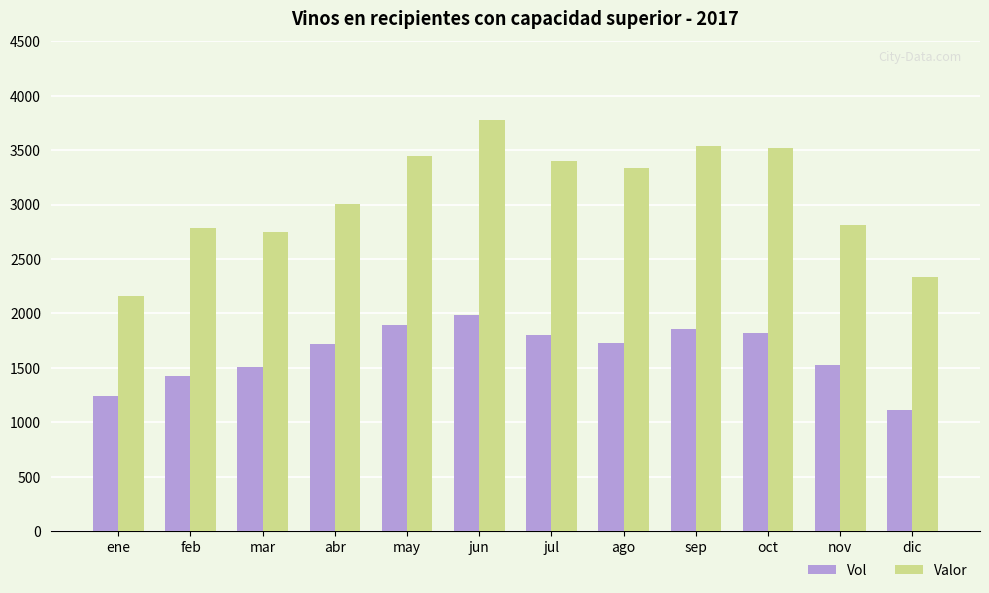

At which label does Valor reach its peak?

jun